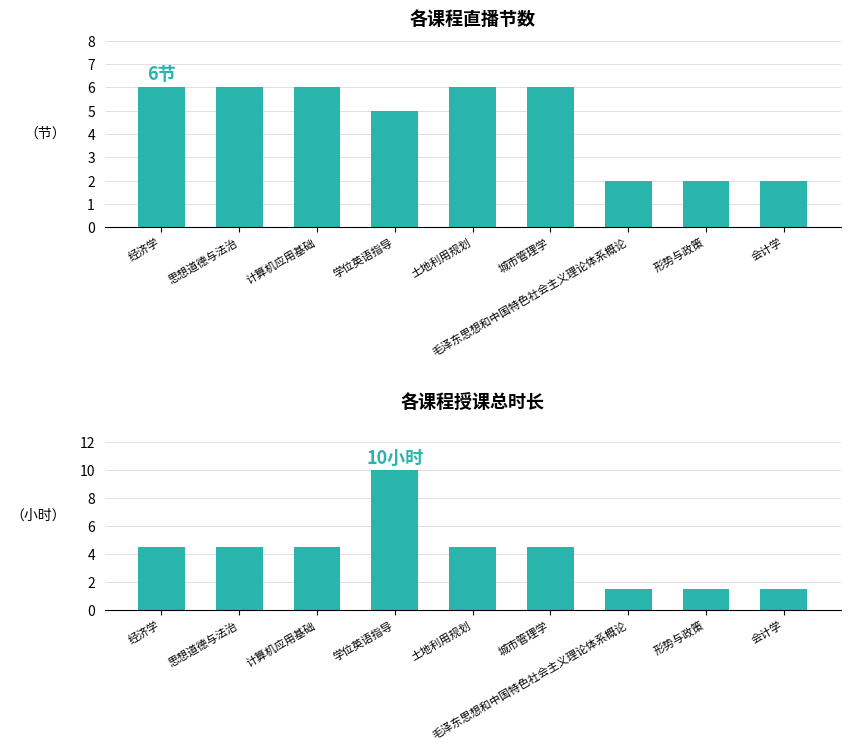

What is the maximum value shown in the chart?

10.0